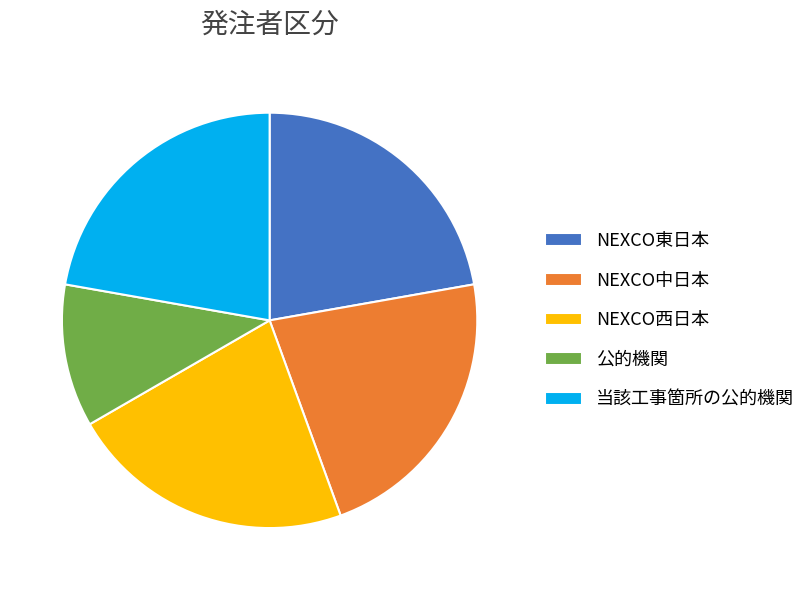

True or false: NEXCO西日本 accounts for 22% of the total.

True